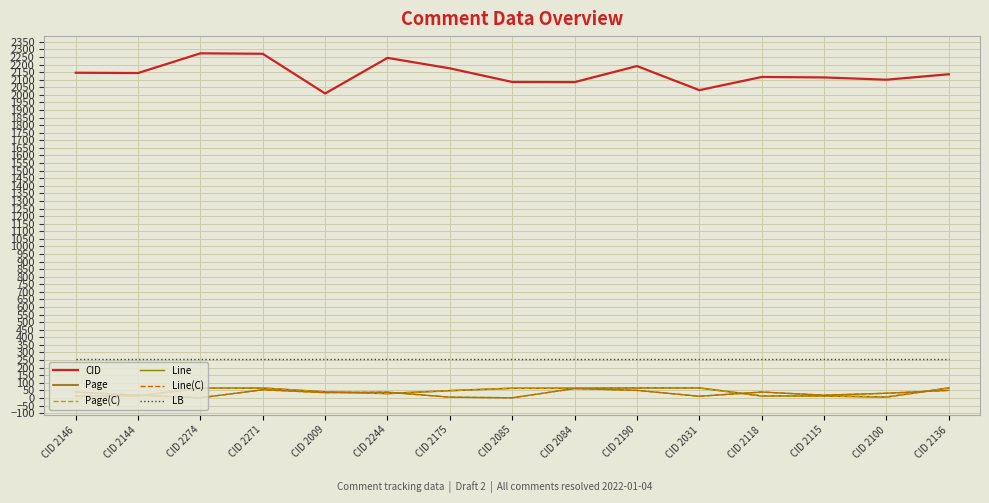

Does the chart display data point markers on the line(s)?

No